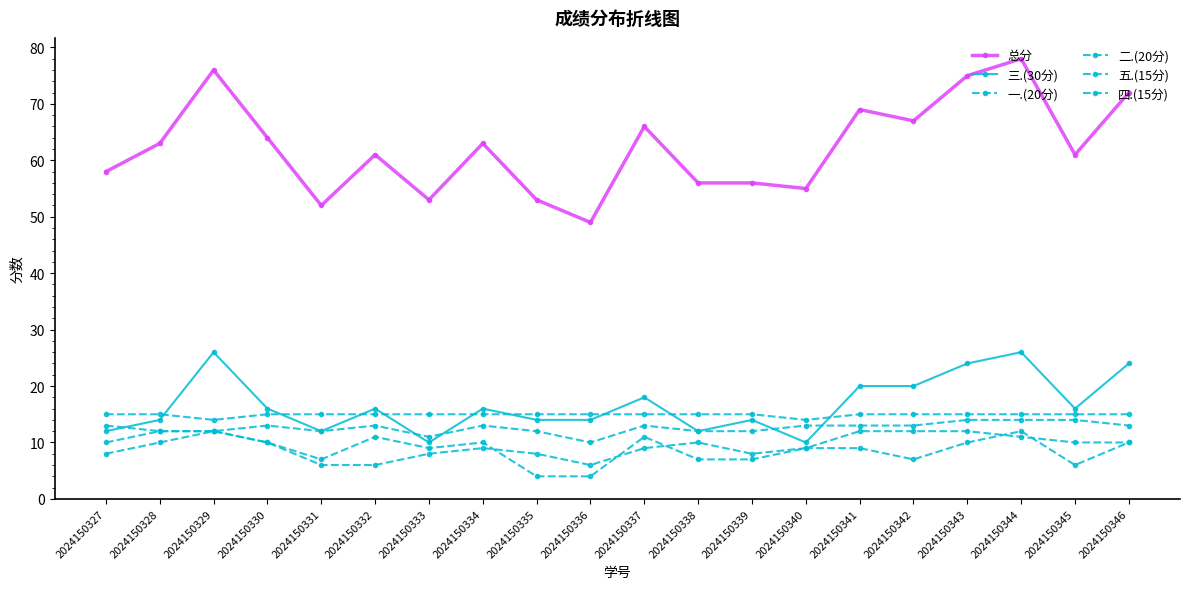

At which label does 一.(20分) reach its peak?

2024150328